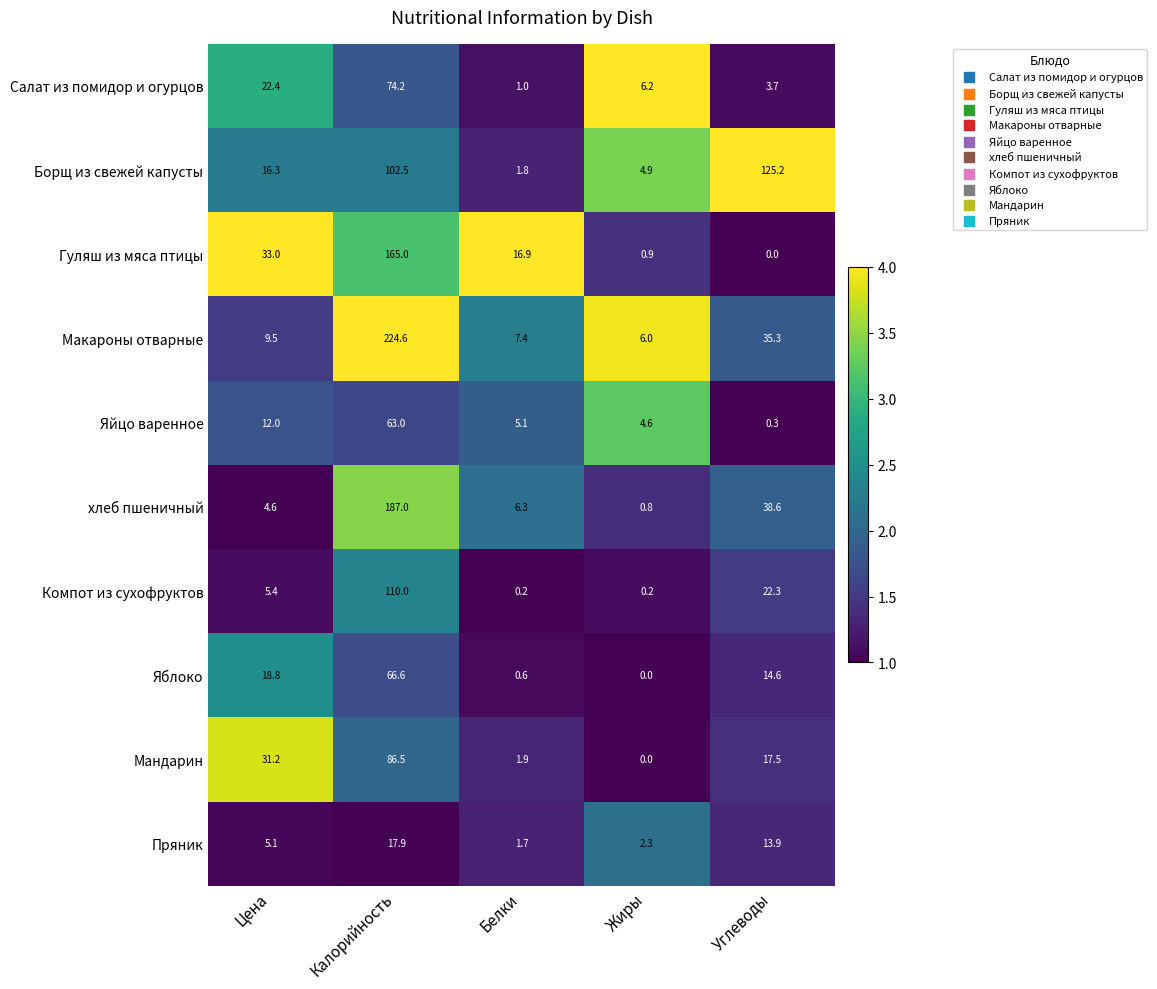

What is the greatest value displayed?

224.6